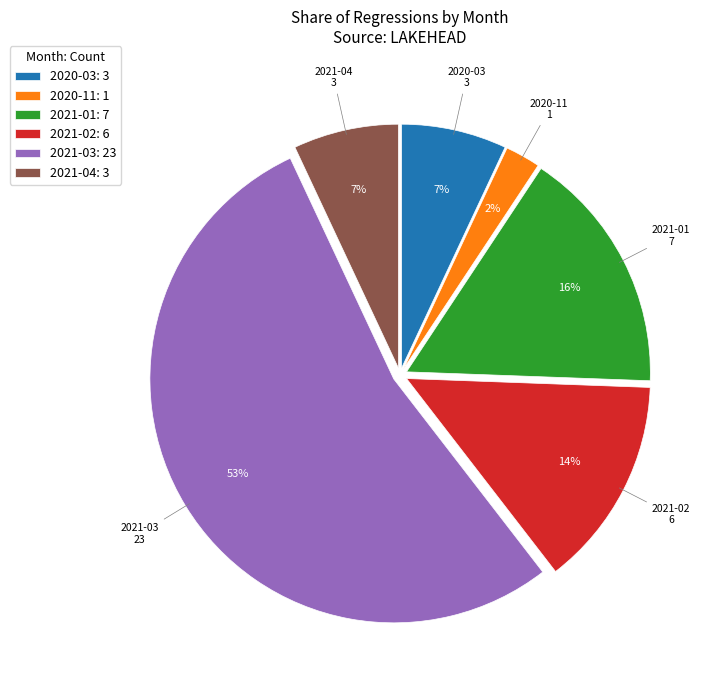

To the nearest percent, what is the combined percentage of 2020-11: 1 and 2021-02: 6?

16%